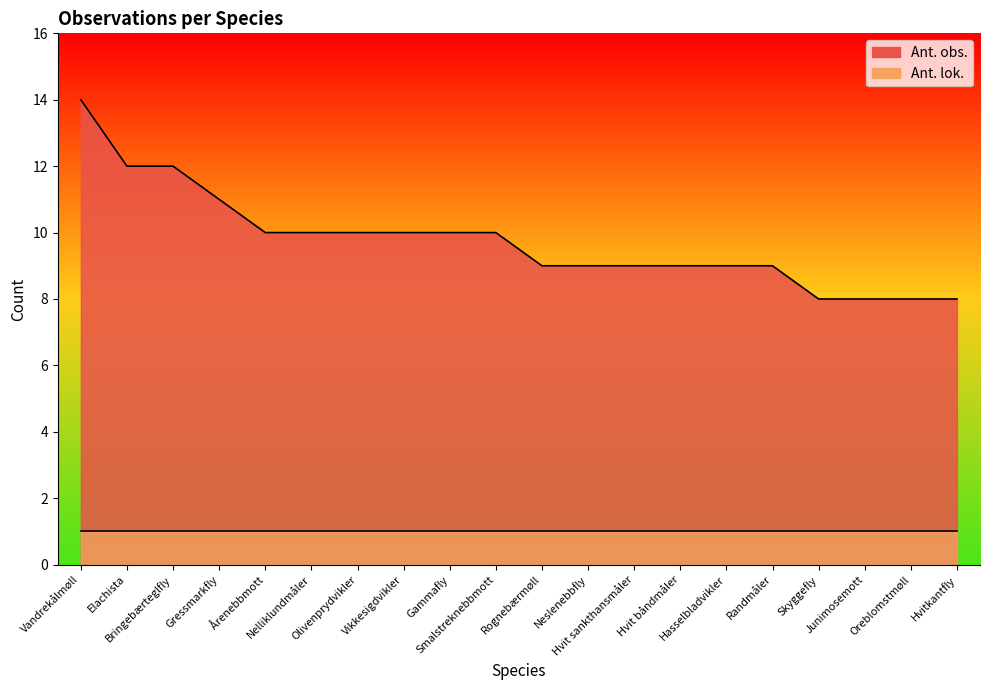

What is the smallest value displayed?

8